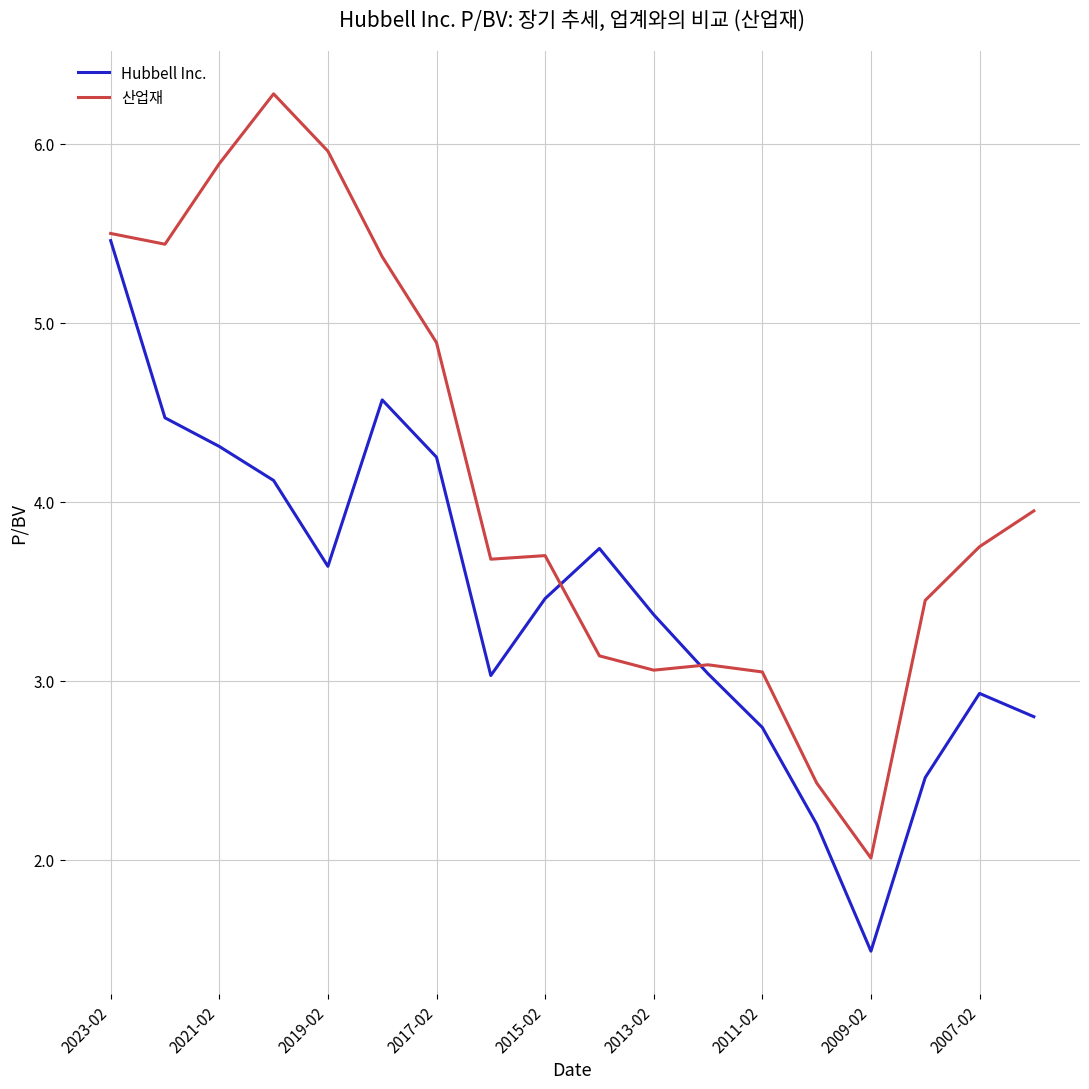

Which series has the largest total across all categories?

산업재